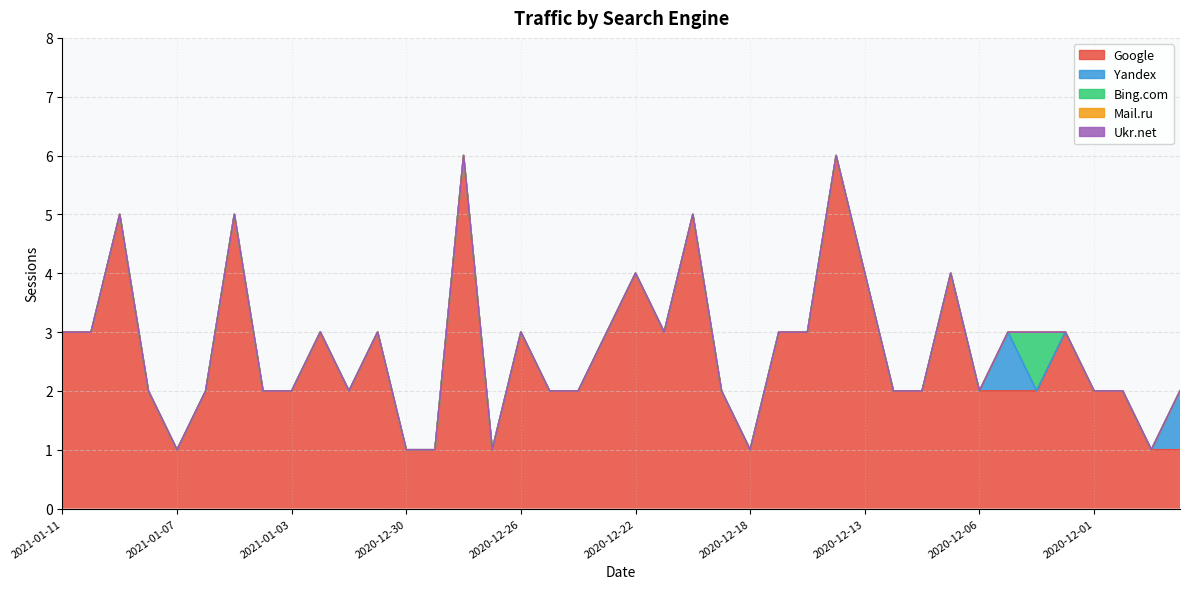

At how many categories does at least one series exceed 1?

33